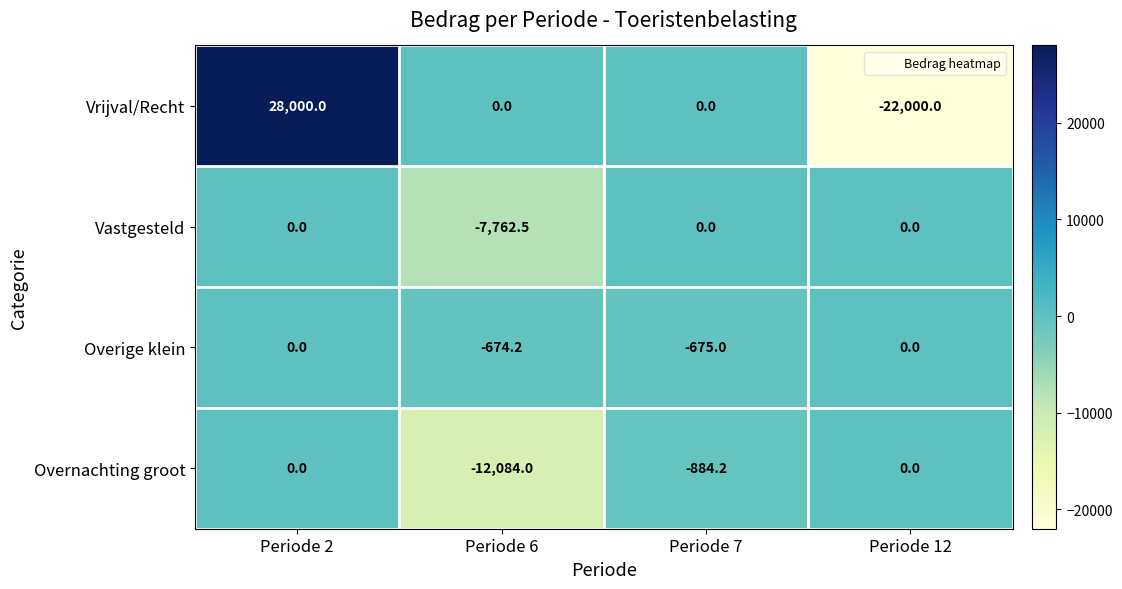

Which series has the widest spread of values?

Vrijval/Recht